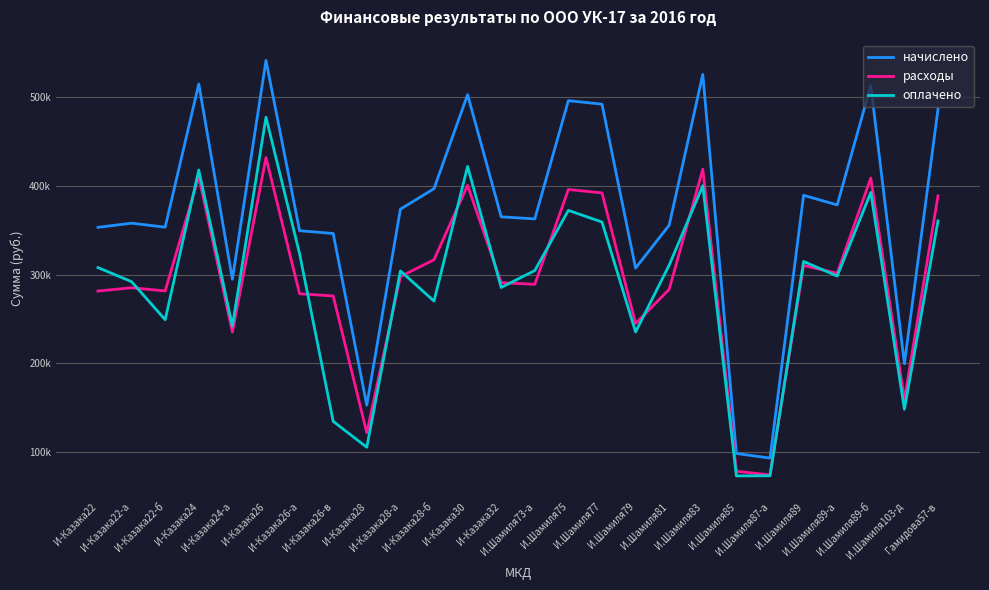

Reading left to right, list all the values displayed in this chart.

начислено: 353134.2	357823.2	353321.4	514606.0	294679.4	541075.3	349341.4	346205.1	152903.2	373568.4	396628.9	502536.7	364992.3	362658.3	495813.2	491813.9	307265.1	355562.9	525335.5	98489.5	93331.7	389239.8	378361.0	512842.4	199480.4	486176.9
расходы: 281392.0	285128.4	281541.5	410455.4	235293.2	431727.9	278369.7	275878.8	121839.7	297674.4	316613.8	400441.9	290841.0	288981.1	395775.5	391898.0	244841.8	283326.7	418609.0	78480.9	74370.9	310162.3	301493.8	408653.6	158954.5	388634.8
оплачено: 307814.7	291962.1	249122.2	417632.9	241891.9	477186.3	323400.5	134672.4	105504.3	304086.3	270122.3	421725.7	285416.0	304472.3	372235.2	359103.5	235275.2	310649.8	400010.0	73232.9	73410.9	314736.4	298249.3	392507.5	148322.7	360367.7